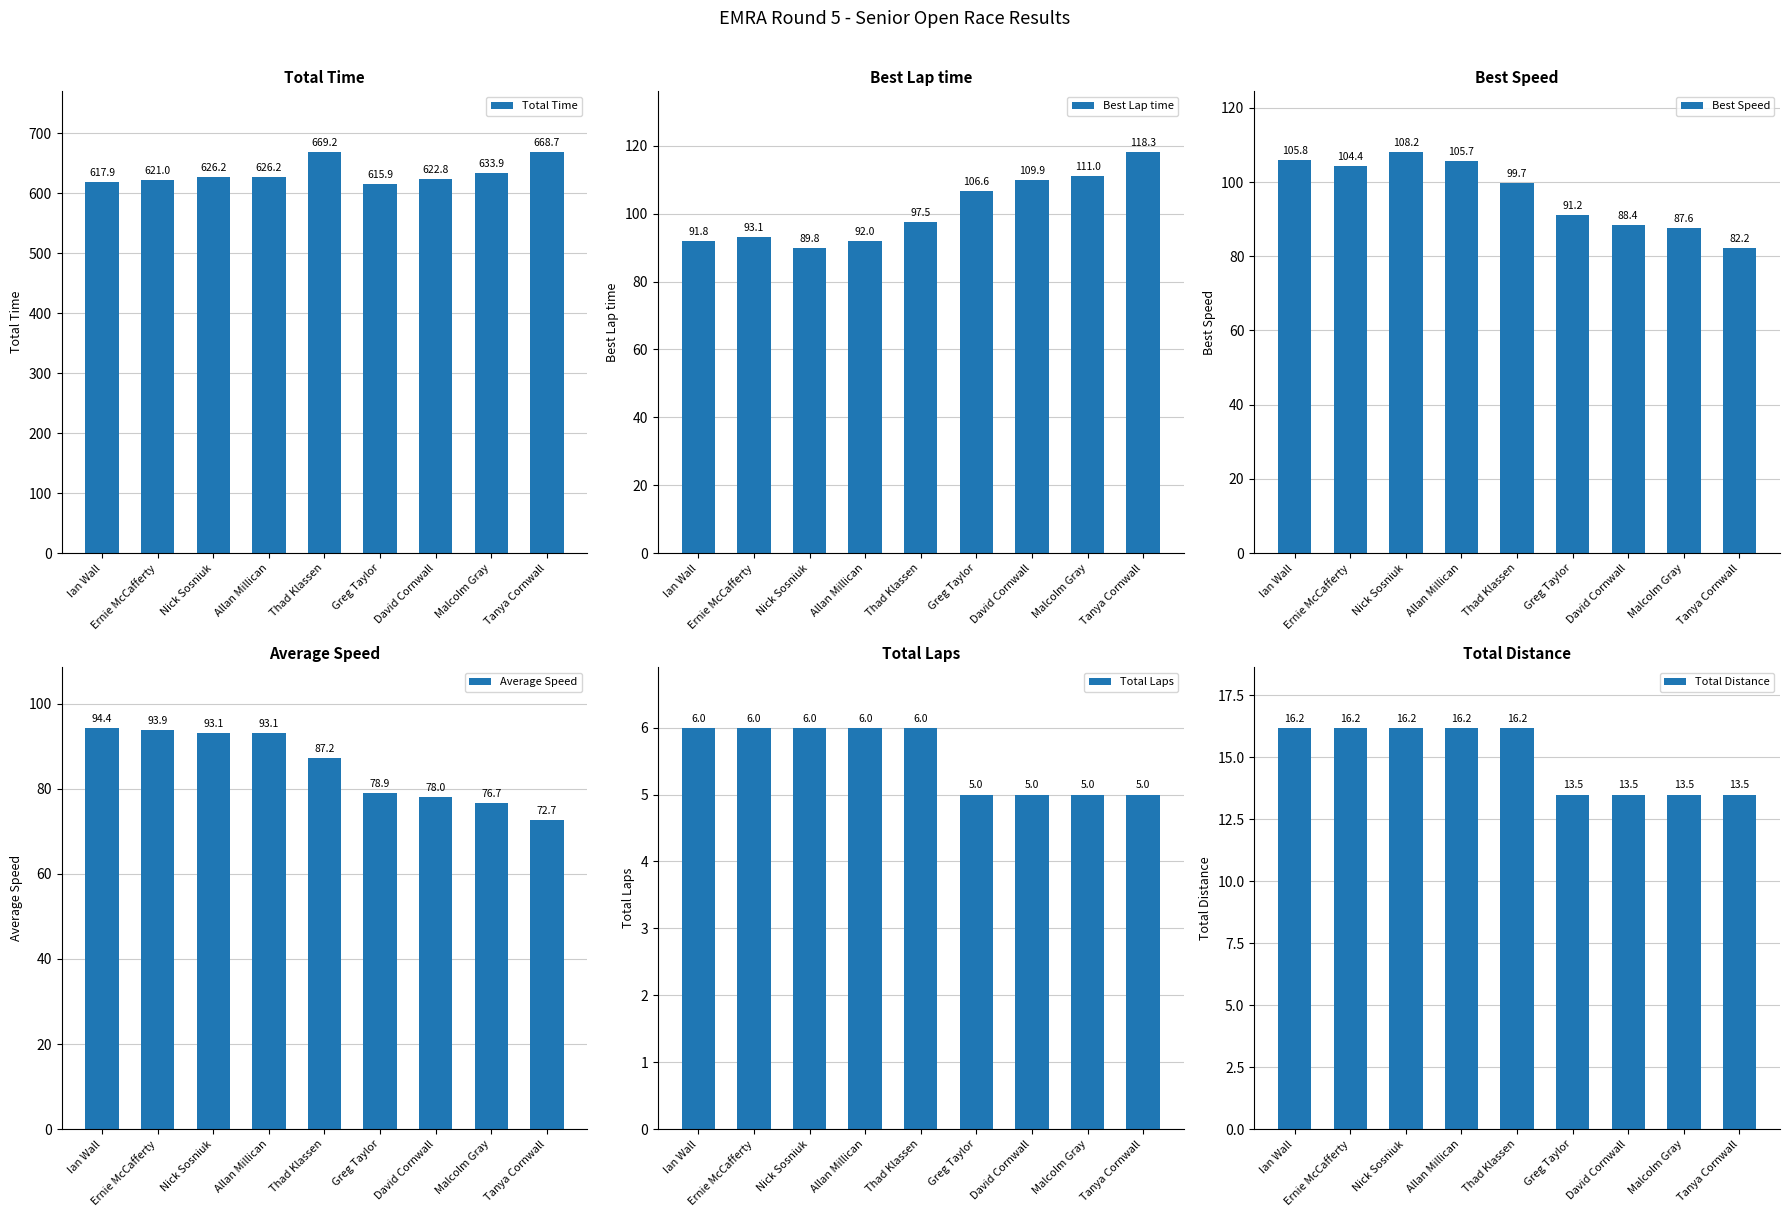

At which label does Total Distance first exceed 16?

Ian Wall